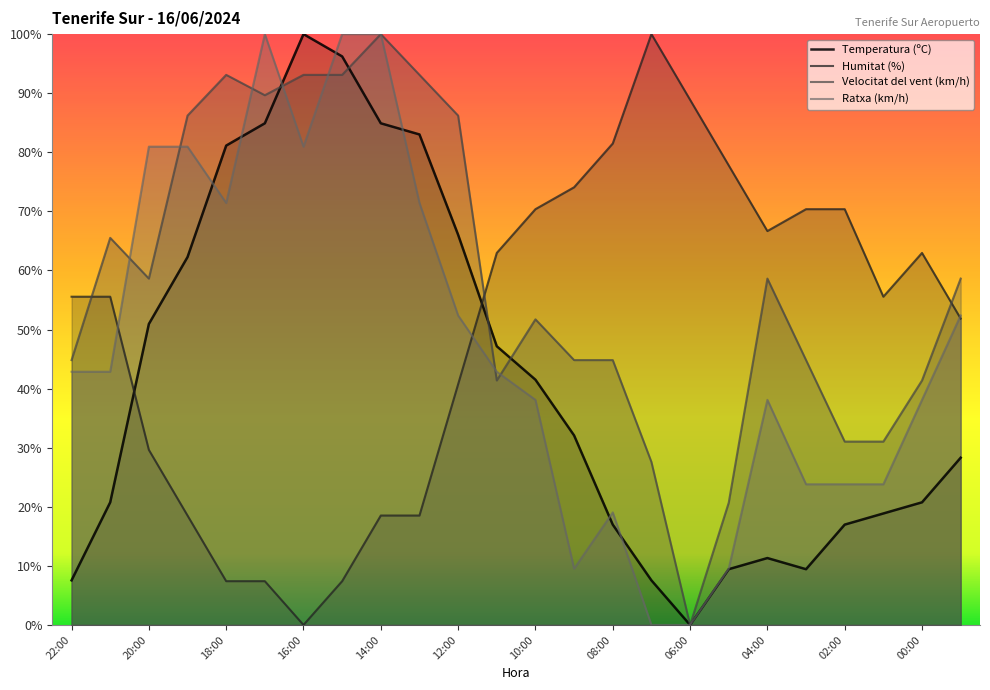

How many data points does each series have?

24